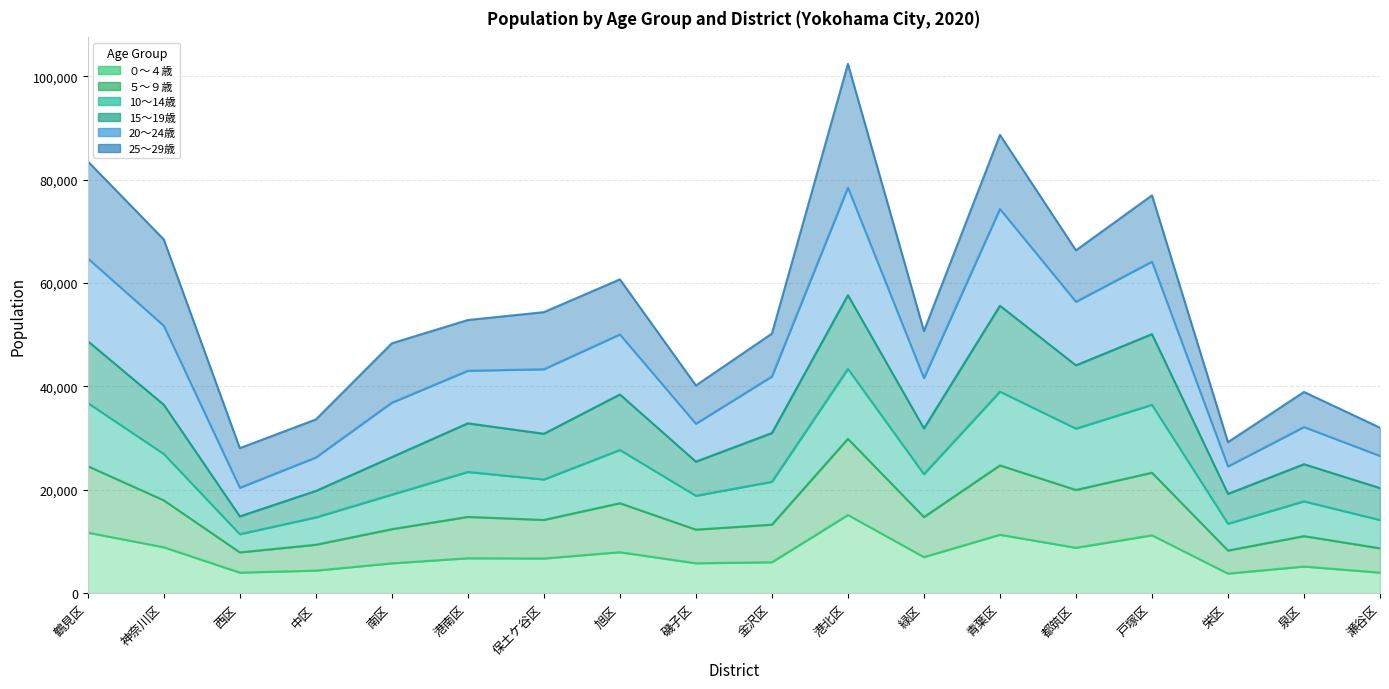

At which category is the sum across all series the highest?

港北区